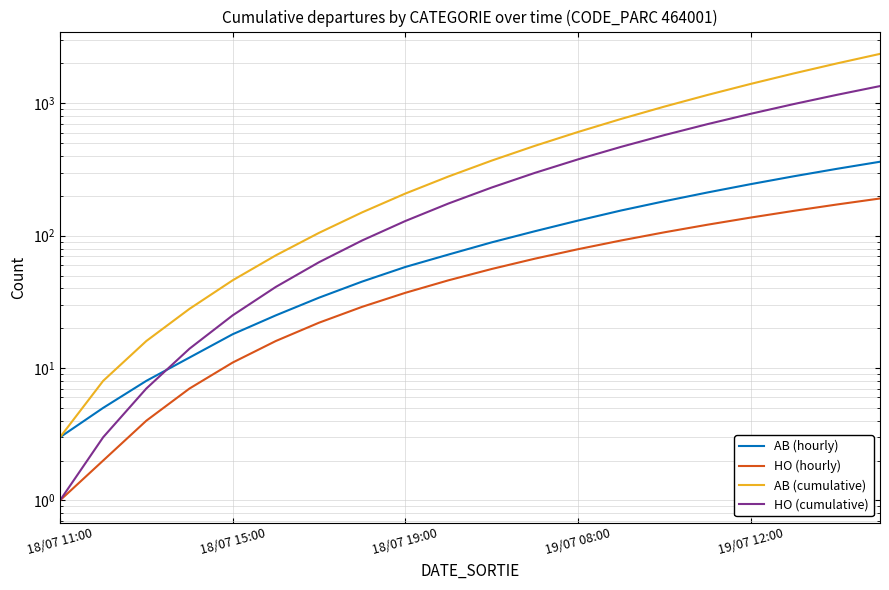

What is the maximum value shown in the chart?

2364